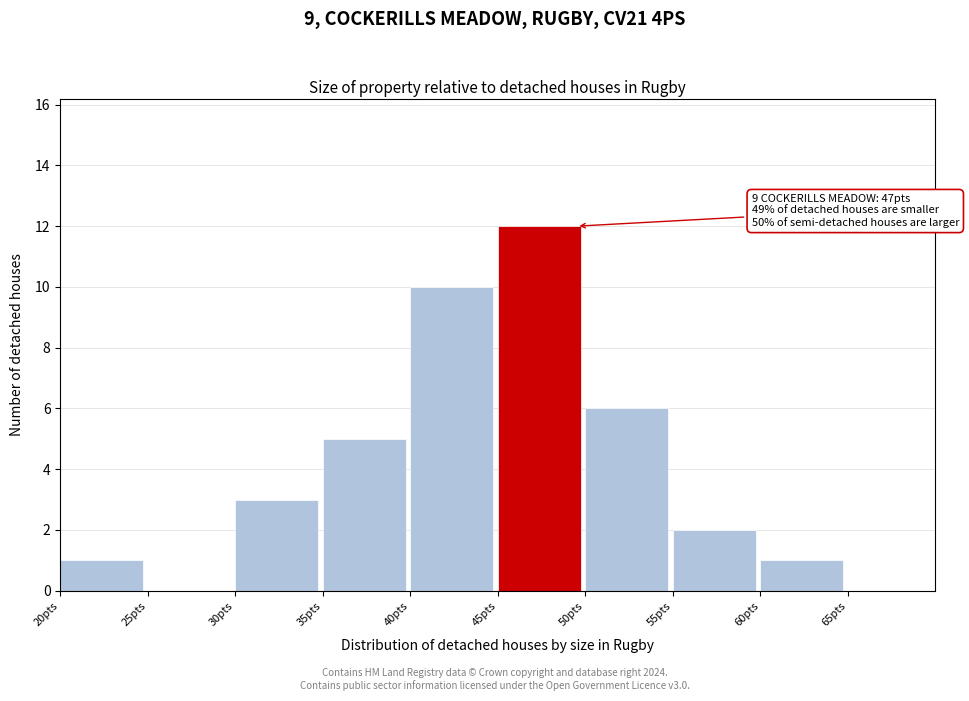

Which range on the x-axis has the tallest bar?

45 to 50